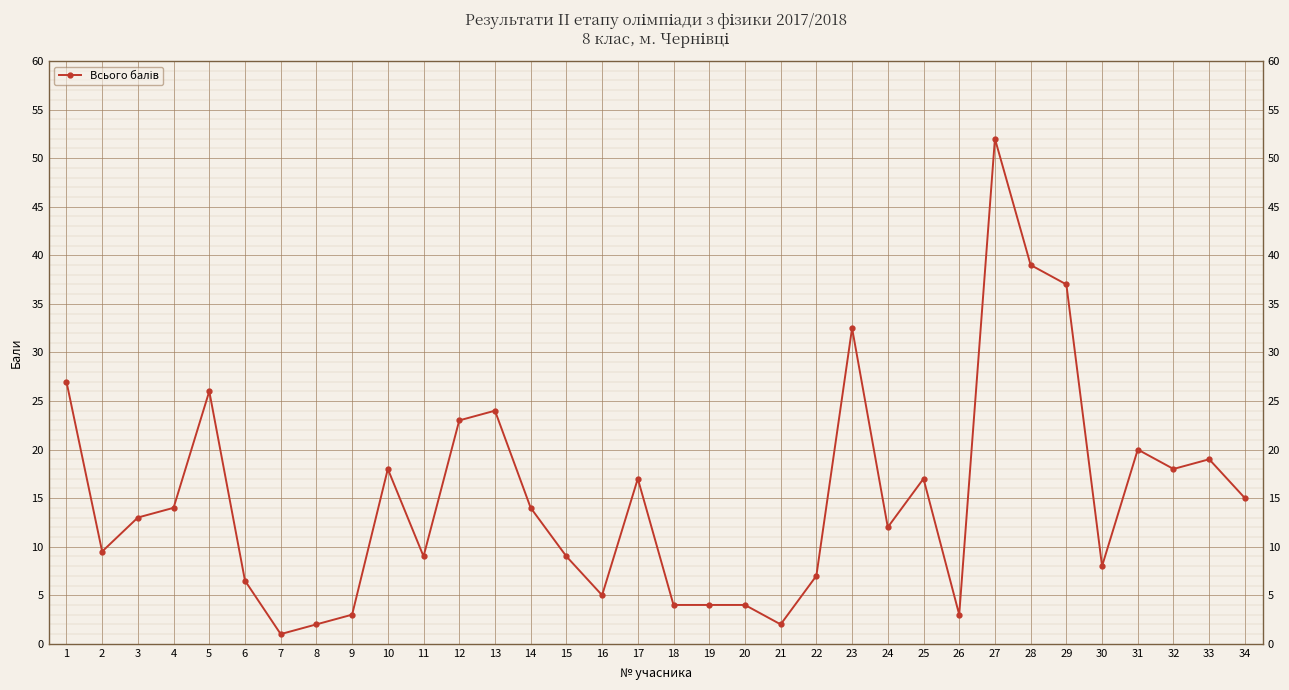

The chart shows a value of 22.5 at 4. True or false?

False